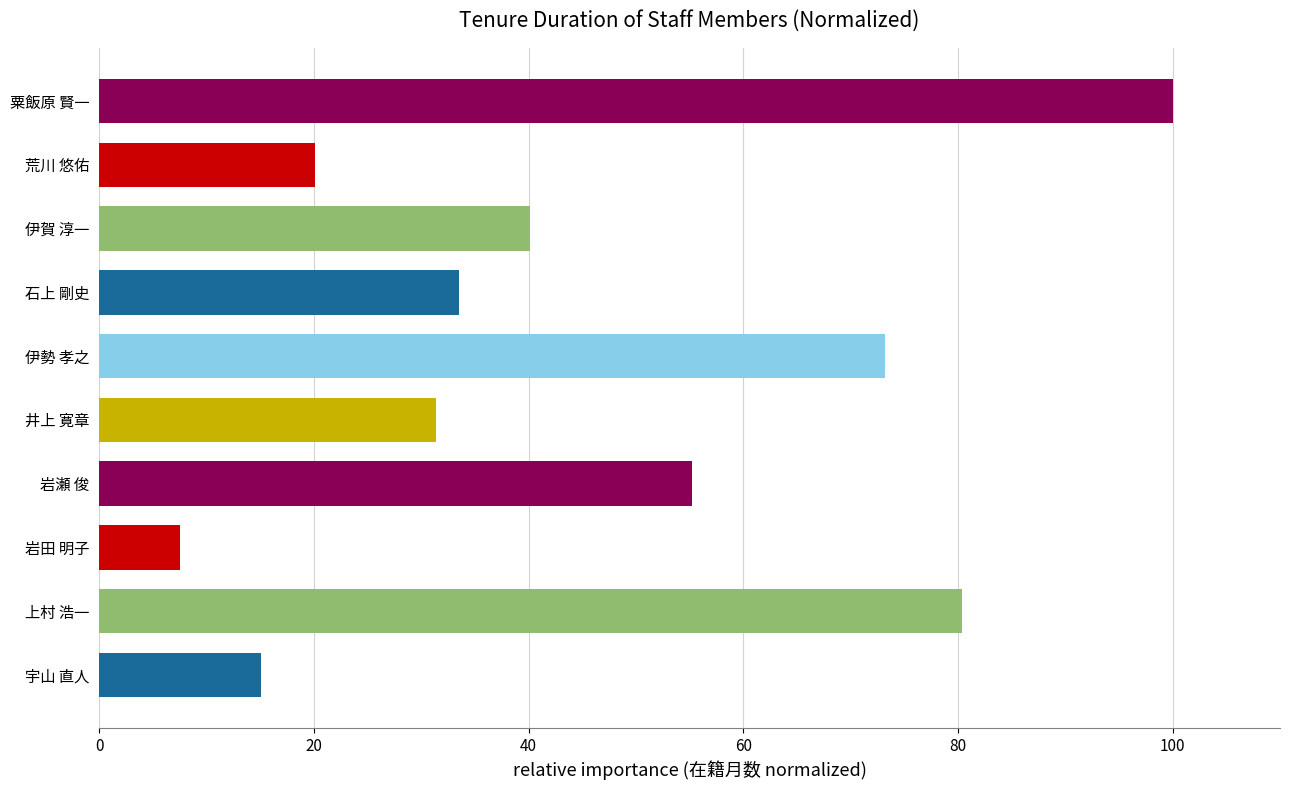

What is the difference between the second highest and minimum values?

72.8